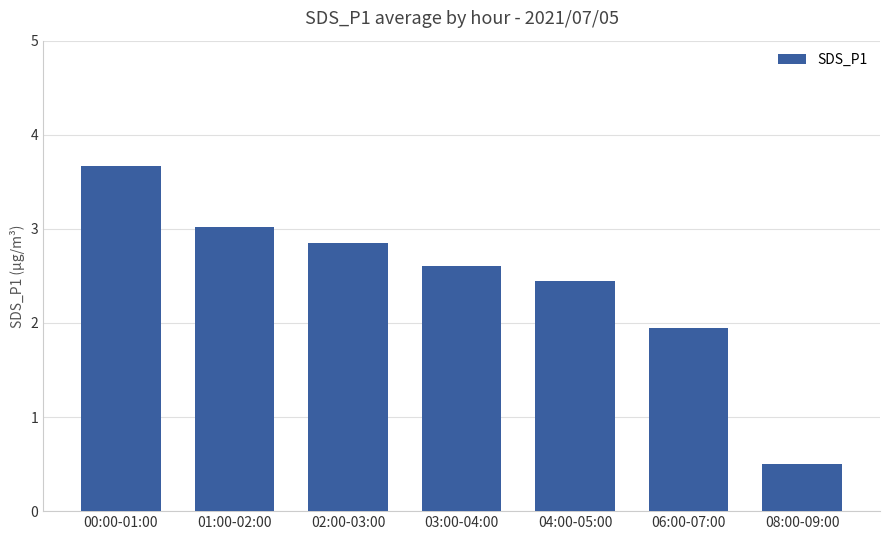

What is the minimum value shown in the chart?

0.5